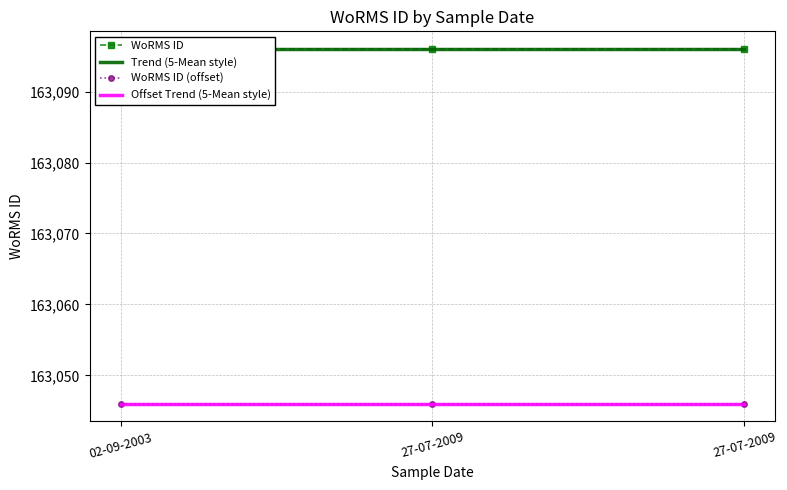

Reading left to right, transcribe all the data shown in this chart.

WoRMS ID: 163096	163096	163096
Trend (5-Mean style): 163096	163096	163096
WoRMS ID (offset): 163046	163046	163046
Offset Trend (5-Mean style): 163046	163046	163046